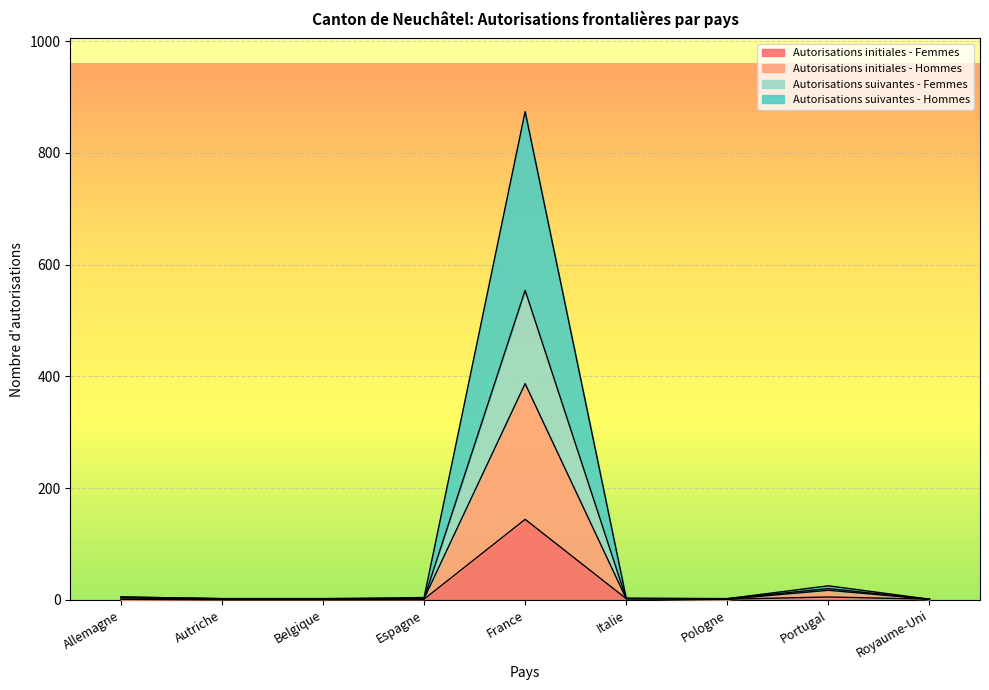

True or false: Autorisations initiales - Hommes and Autorisations initiales - Femmes cross at least once.

False